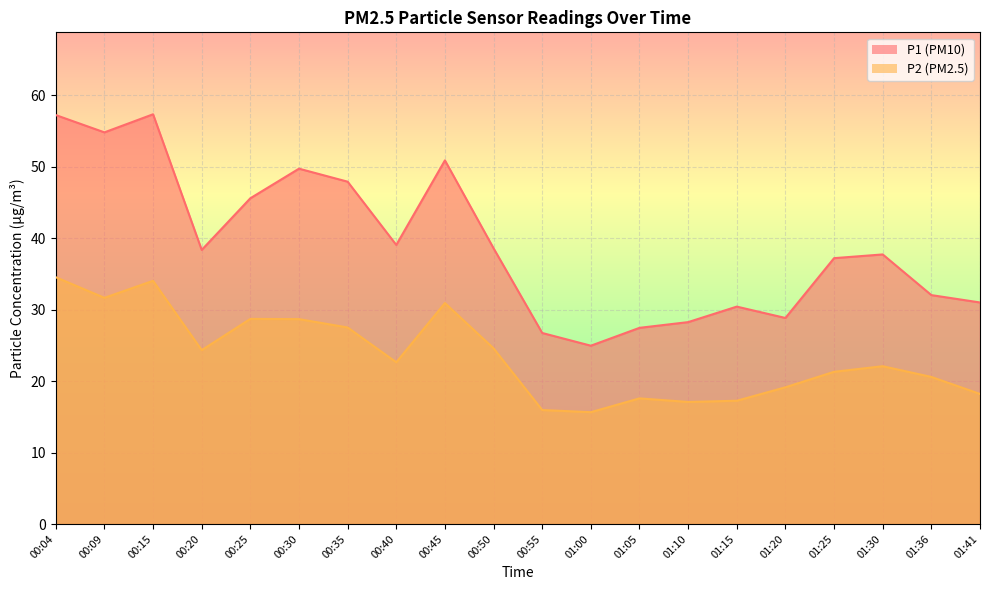

At how many categories does at least one series exceed 48?

5